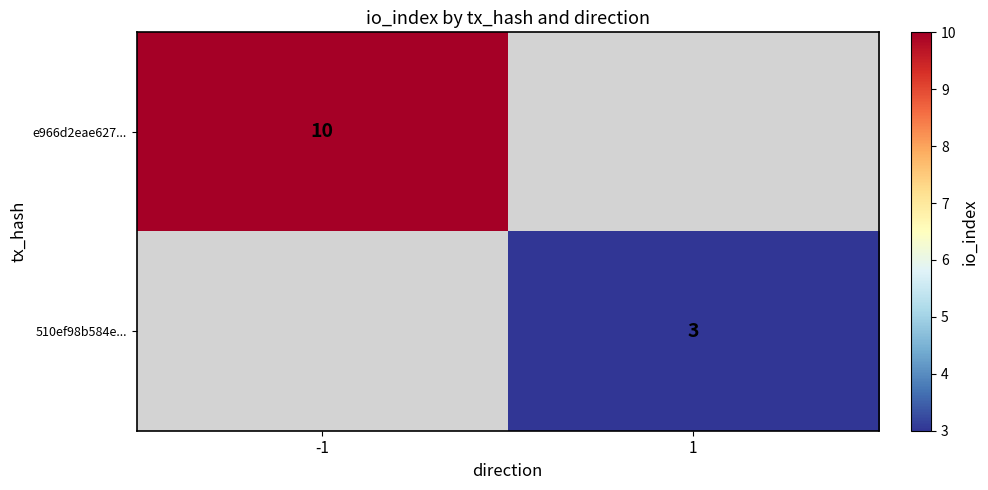

The e966d2eae627... series shows 16 at -1. True or false?

False